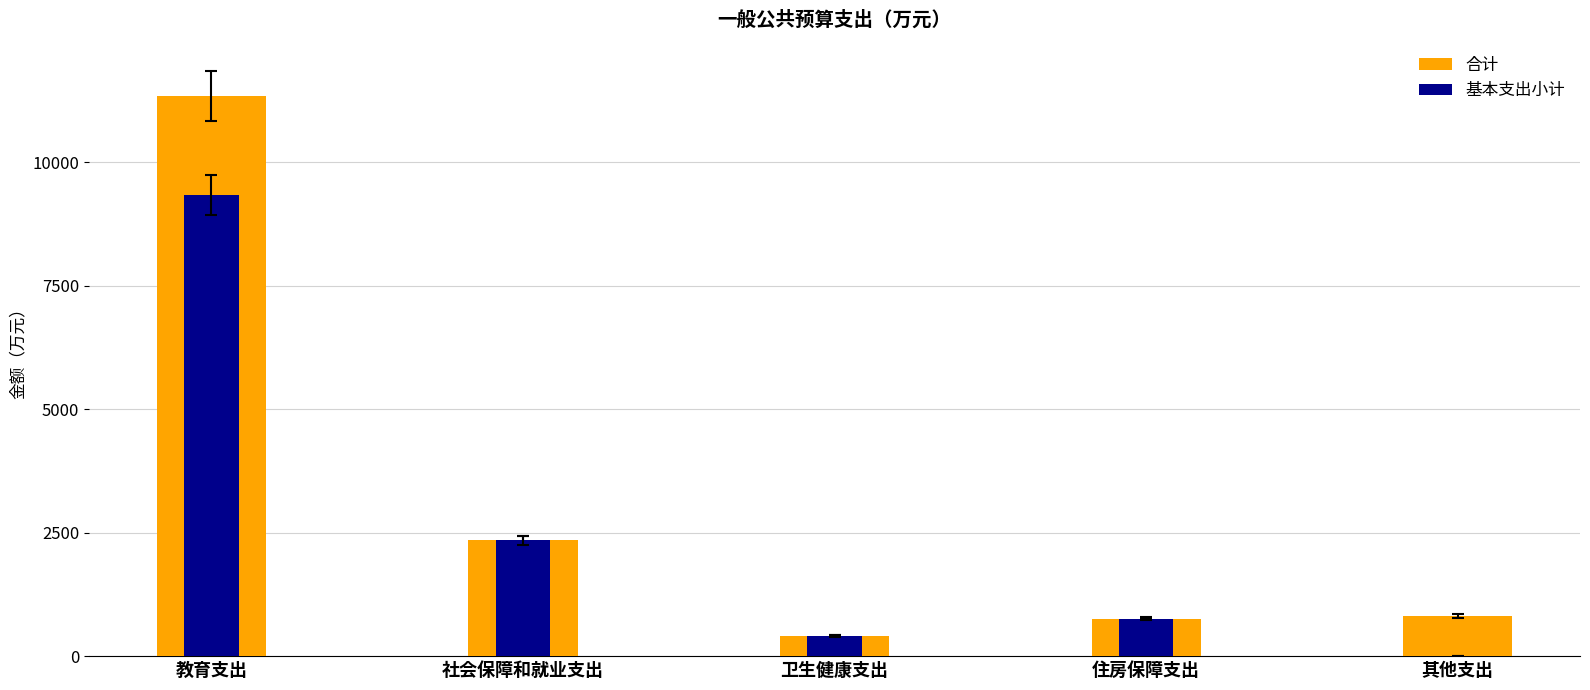

What is the maximum value for 合计?

11345.9